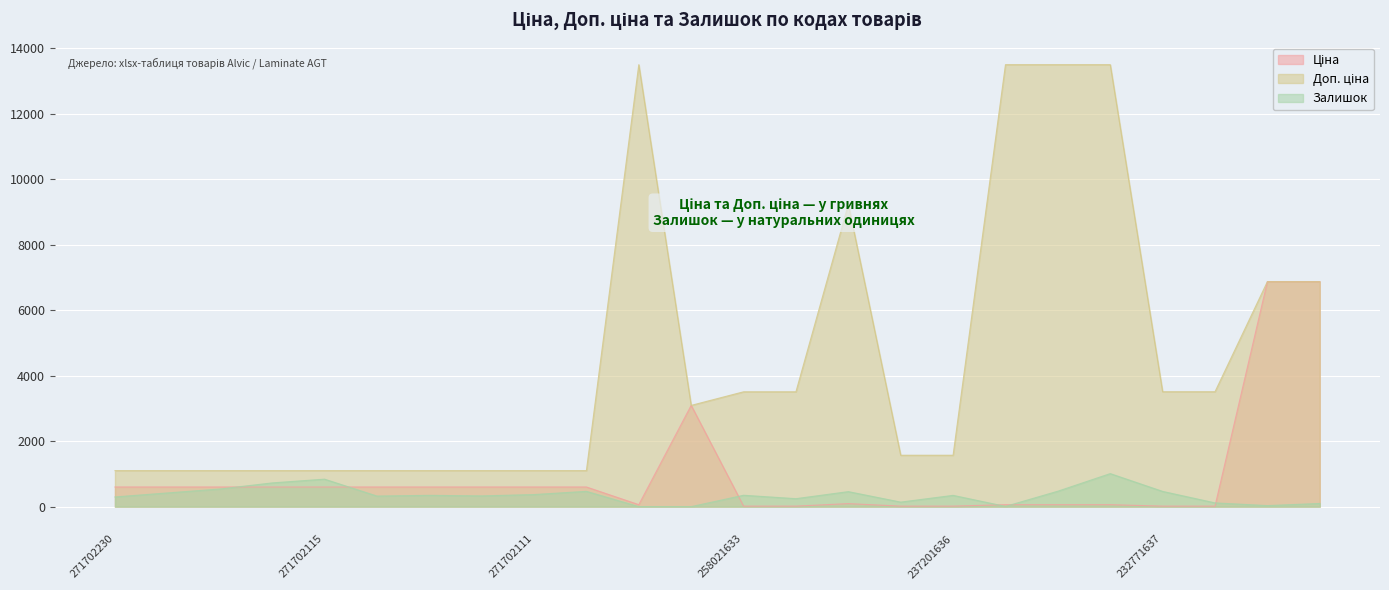

Which series changed the most between 271702115 and 271702111?

Залишок